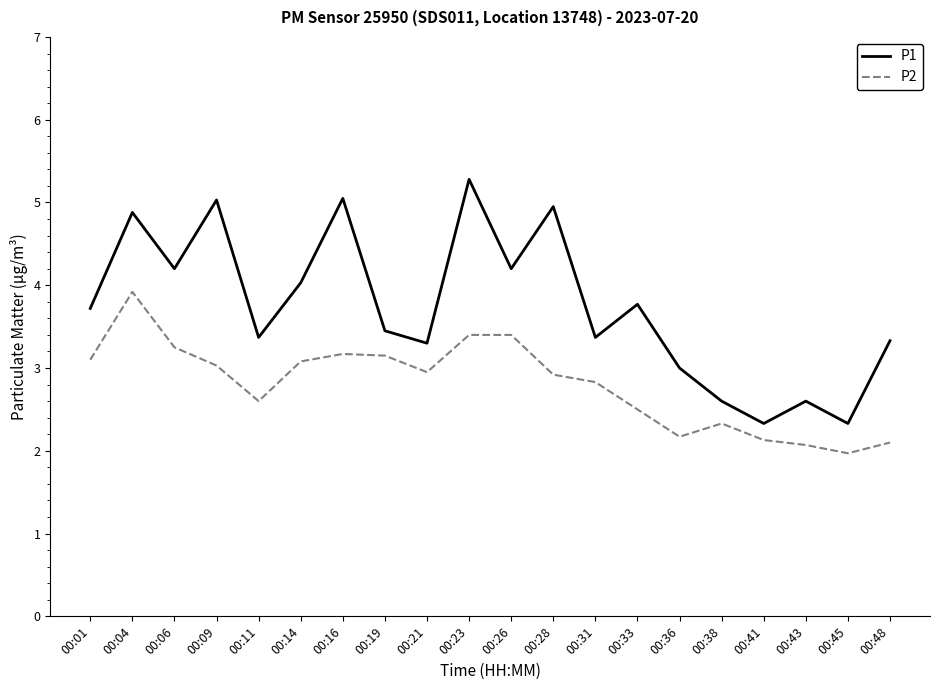

List the series in order of their overall mean, lowest first.

P2, P1